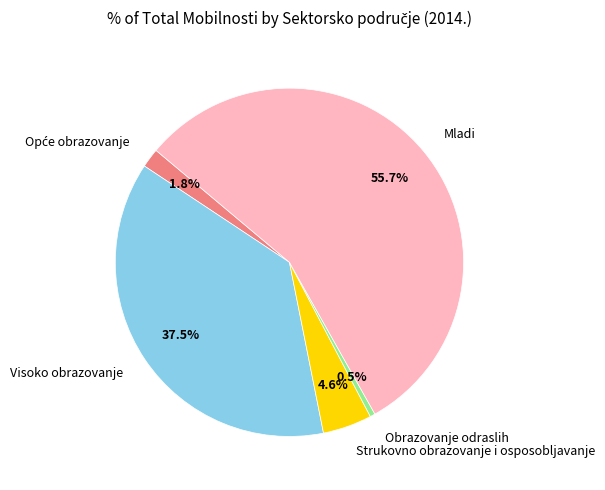

Does Visoko obrazovanje represent more than half of the total?

No